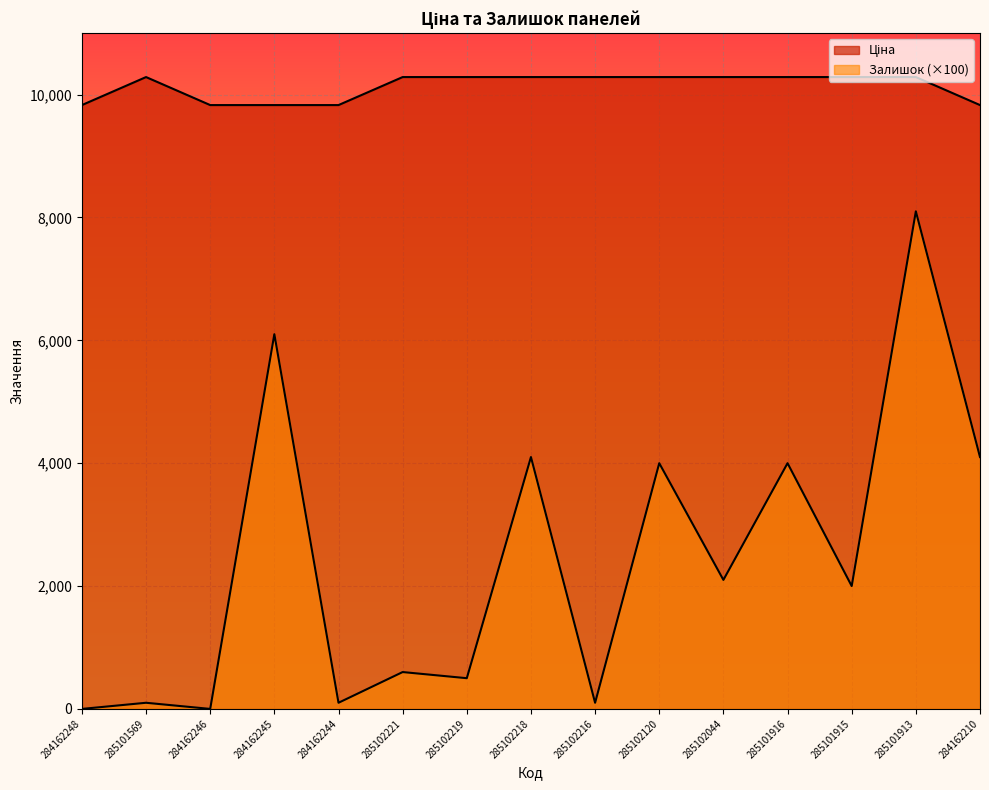

Does the chart display data point markers on the line(s)?

No